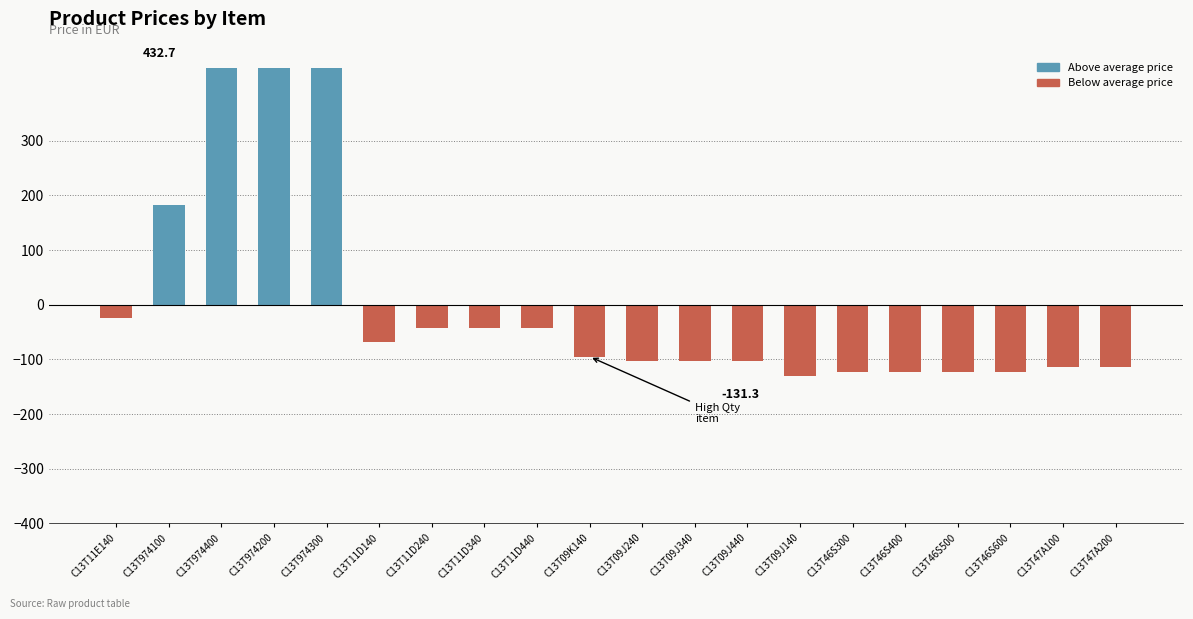

How many values are above zero?

4